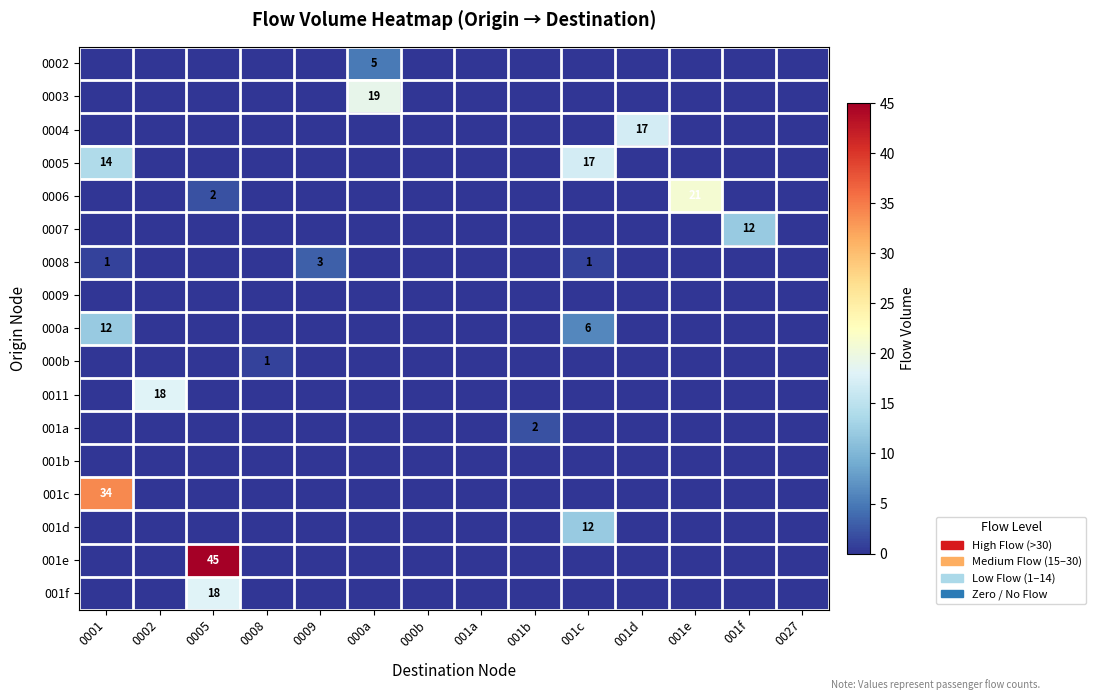

Where is row_14 nearest to the value 6?

0001